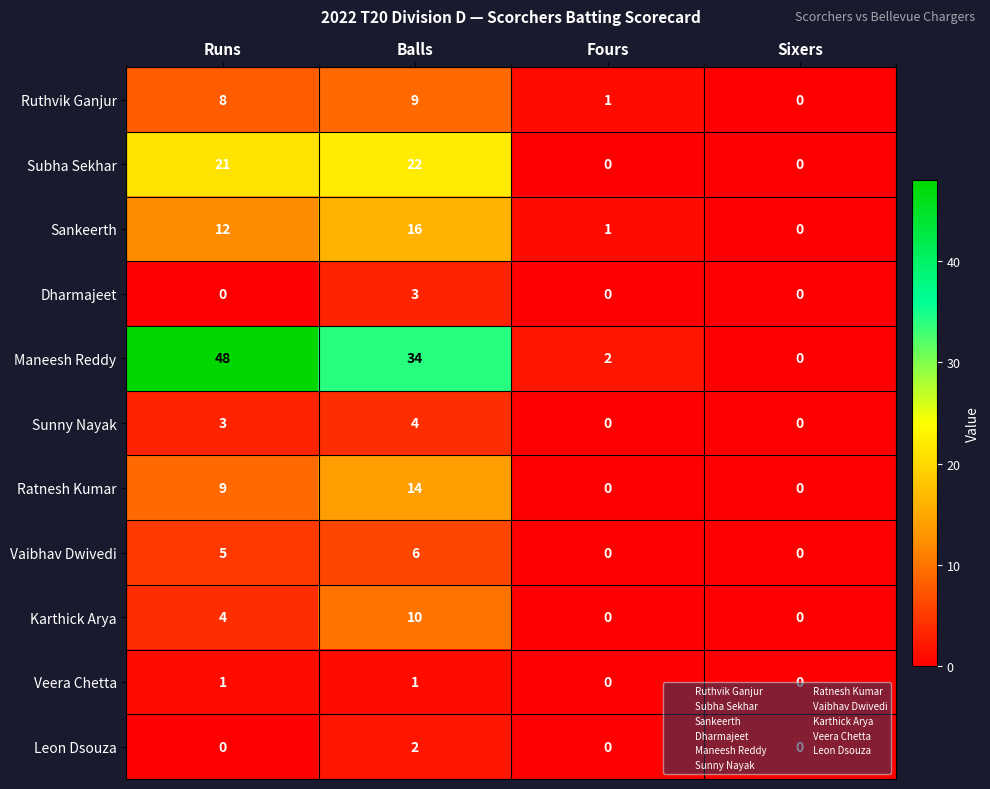

Which series has the widest spread of values?

Maneesh Reddy